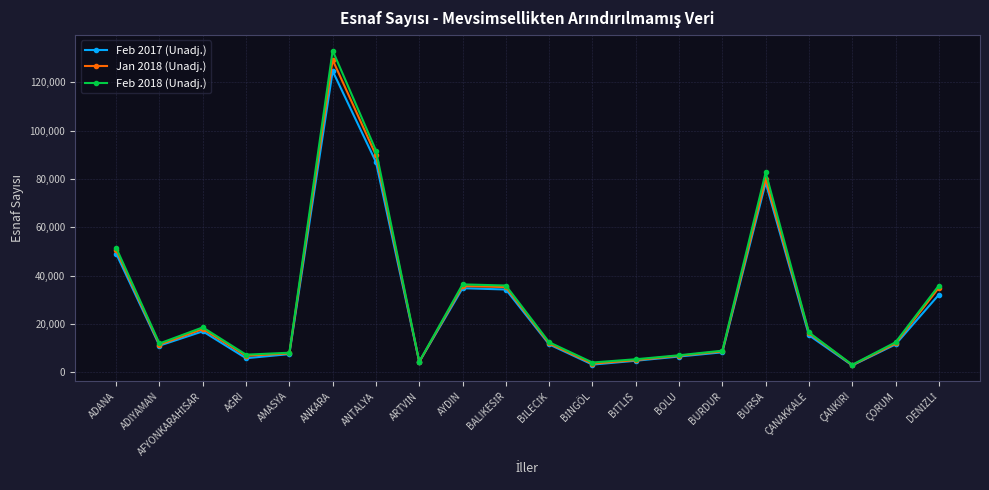

Which series has the widest spread of values?

Feb 2018 (Unadj.)